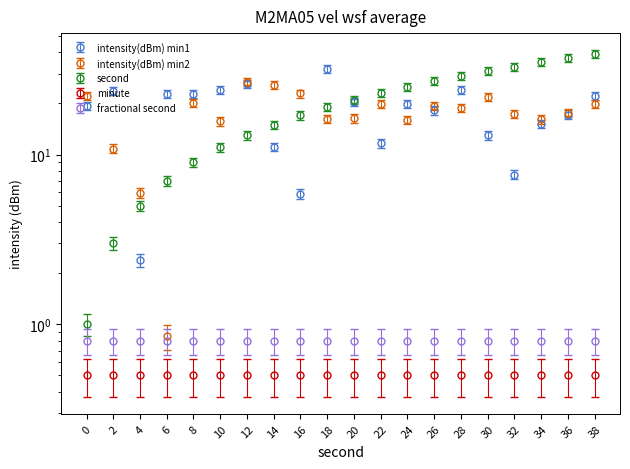

At how many categories does at least one series exceed 31?

5